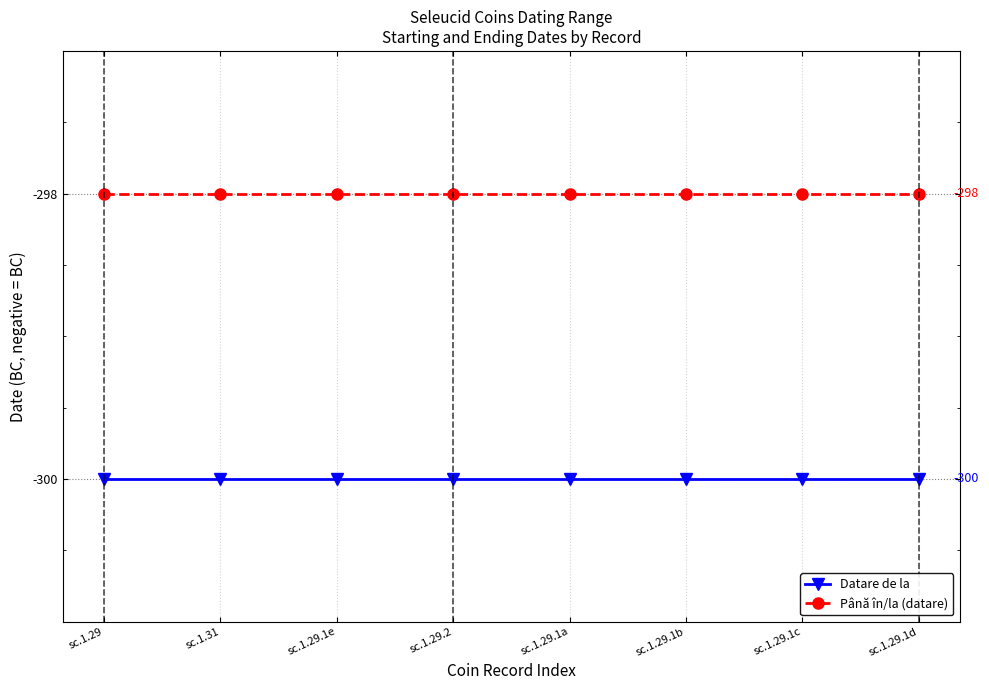

Reading left to right, extract all data points from this chart.

Datare de la: -300	-300	-300	-300	-300	-300	-300	-300
Până în/la (datare): -298	-298	-298	-298	-298	-298	-298	-298